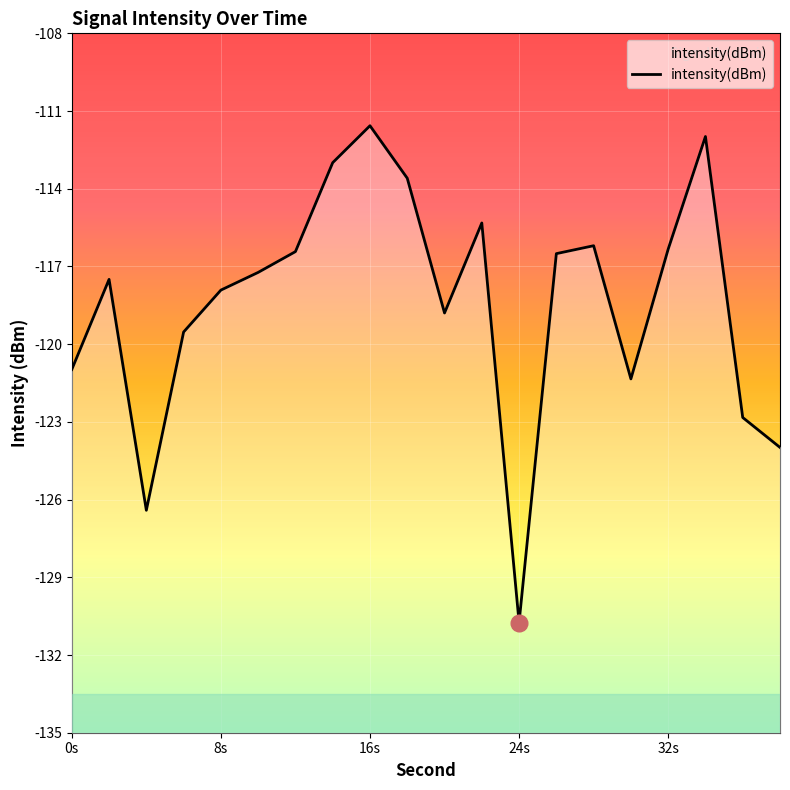

True or false: the data shows -216.0 at 15.

False